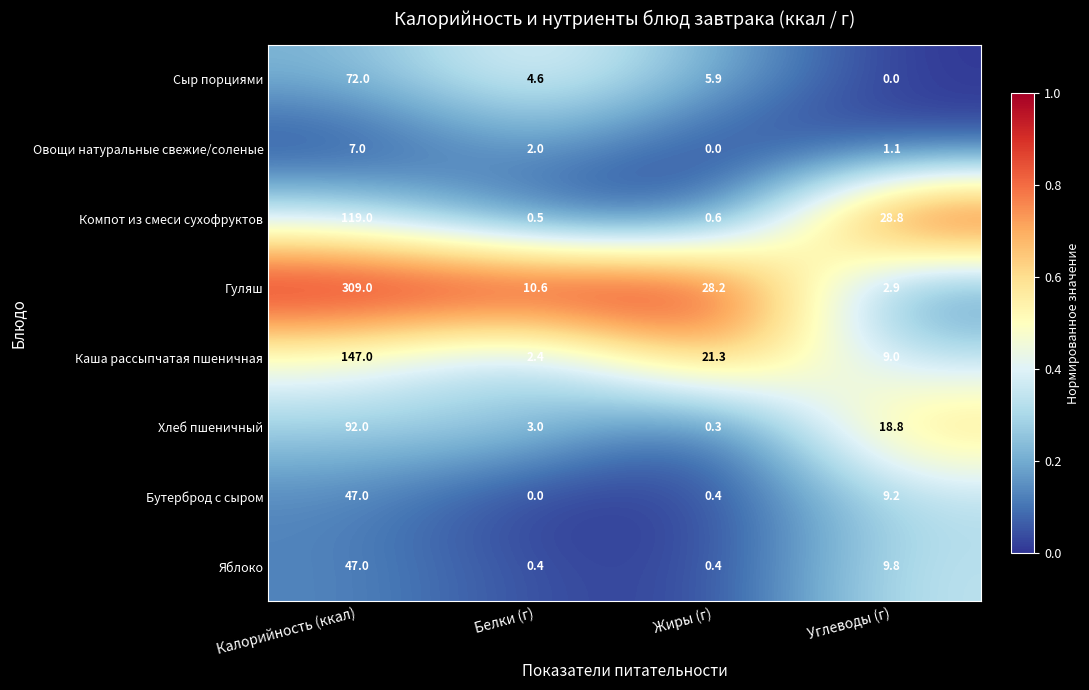

Rank the categories by Гуляш value from highest to lowest.

Калорийность (ккал), Жиры (г), Белки (г), Углеводы (г)